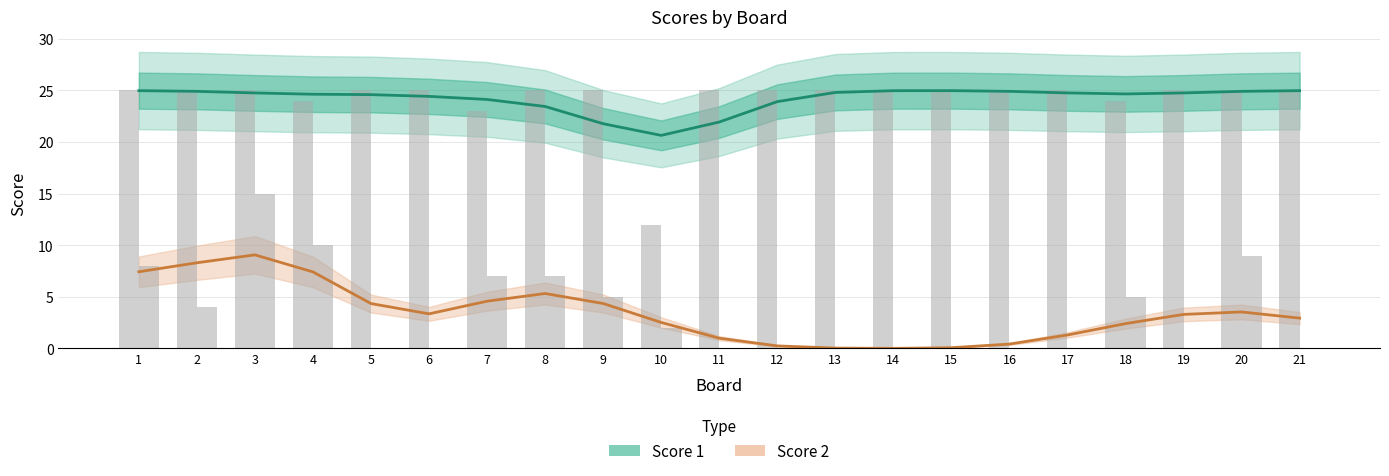

At which label does Score 2 first exceed 3?

1